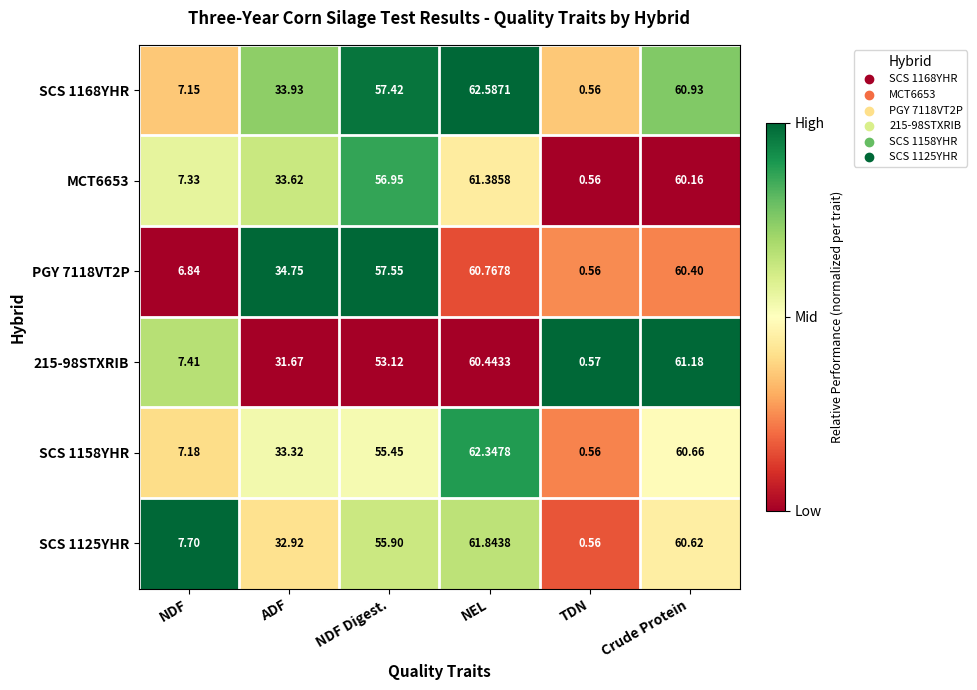

List the series in order of their peak value, highest first.

SCS 1168YHR, SCS 1158YHR, SCS 1125YHR, MCT6653, 215-98STXRIB, PGY 7118VT2P